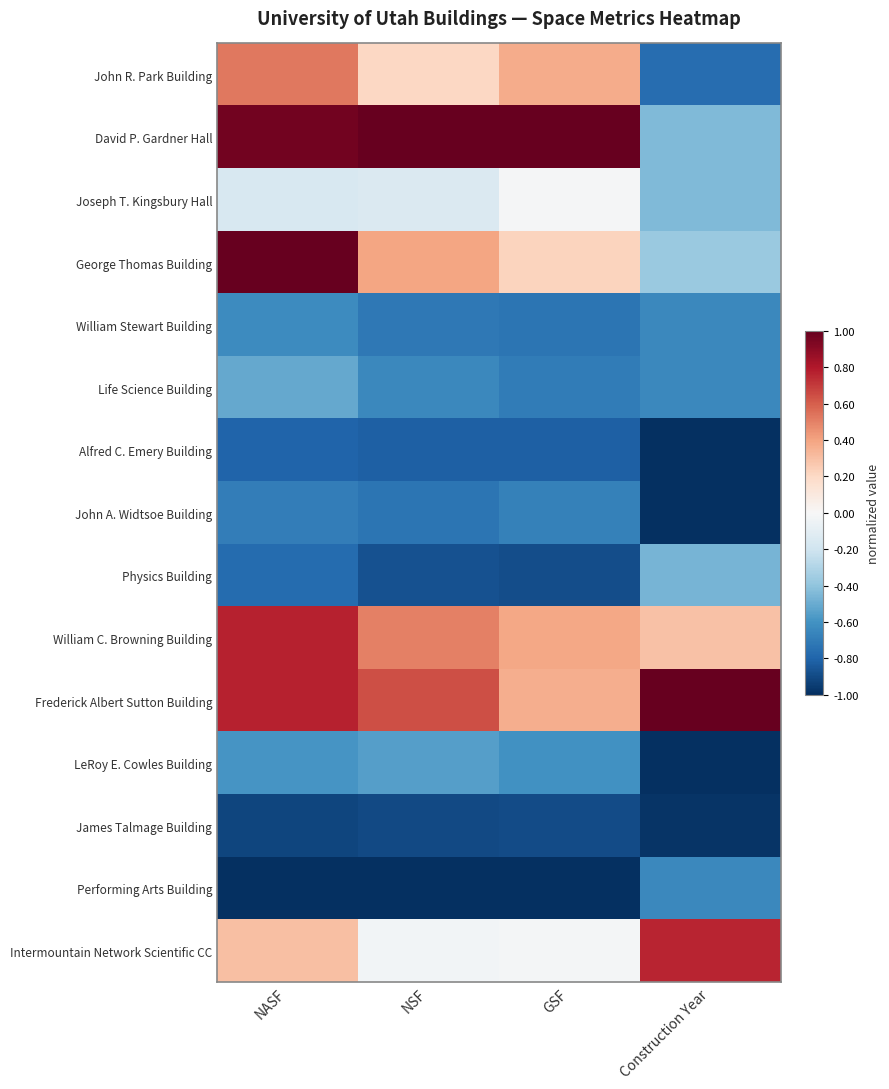

How many data points does each series have?

4